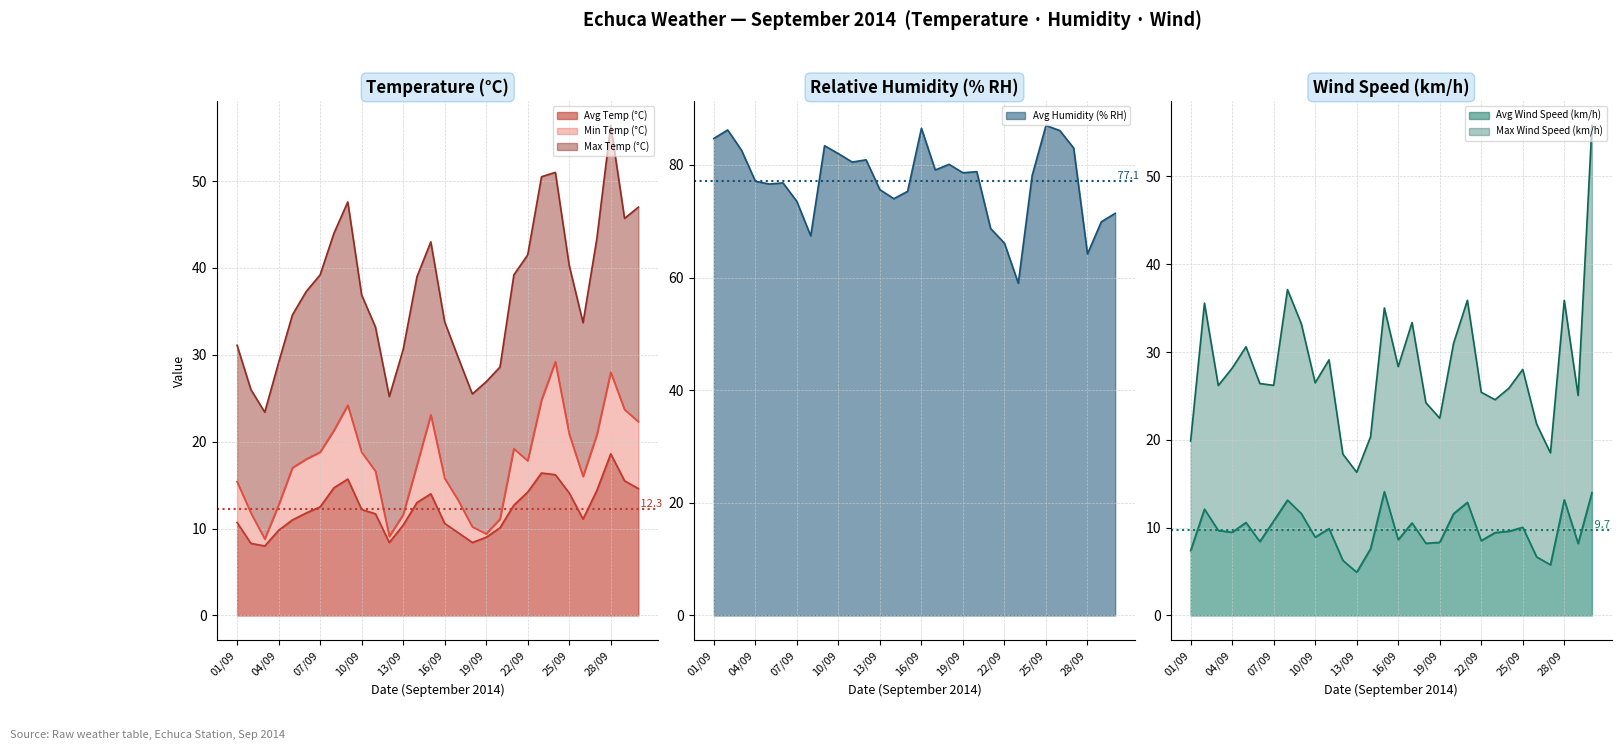

The Avg Wind Speed (km/h) series shows 3.3 at 25/09. True or false?

False